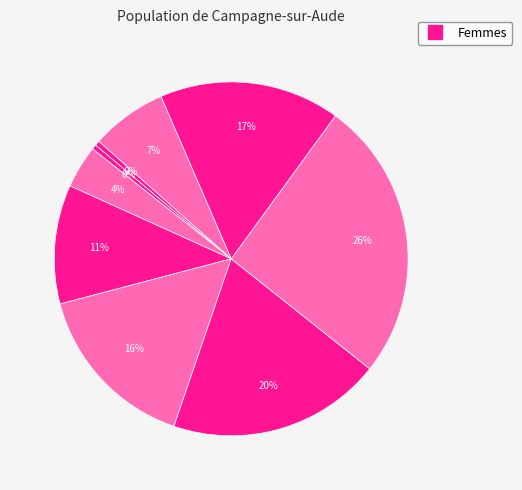

Is there a majority slice in this chart?

No